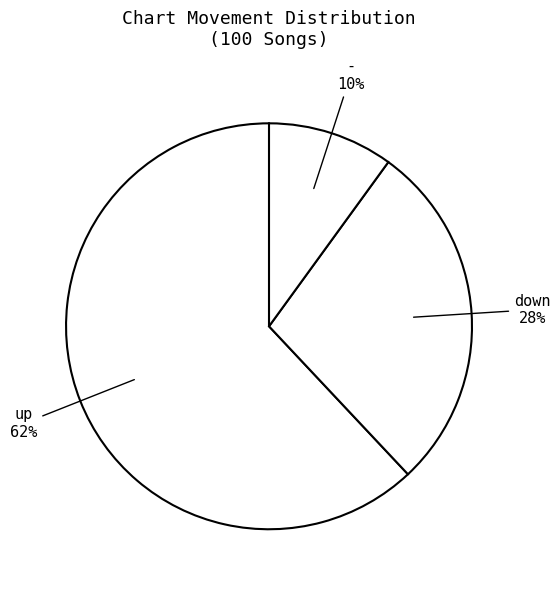

To the nearest percent, what percentage of the pie is down?

28%